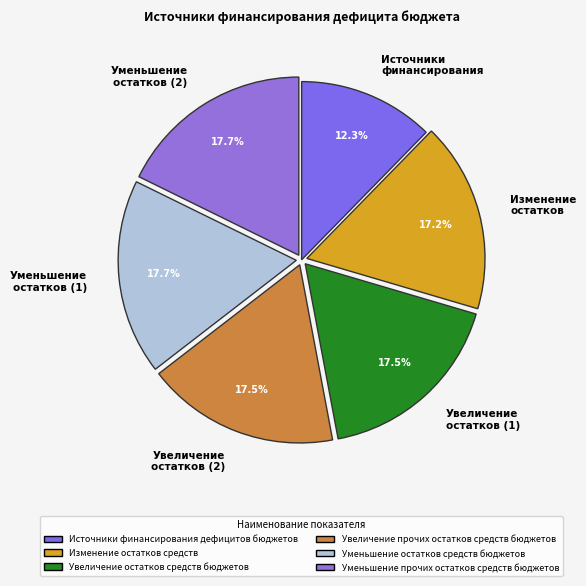

What is the ratio of the value at Источники финансирования to the value at Увеличение остатков (1)?

0.7